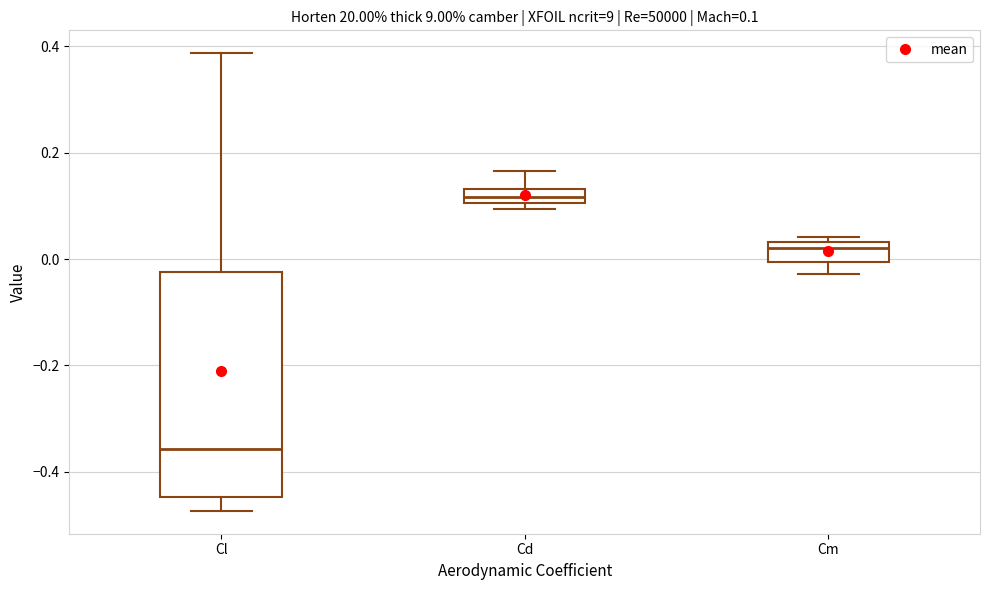

Which box has the lowest median line?

Cl